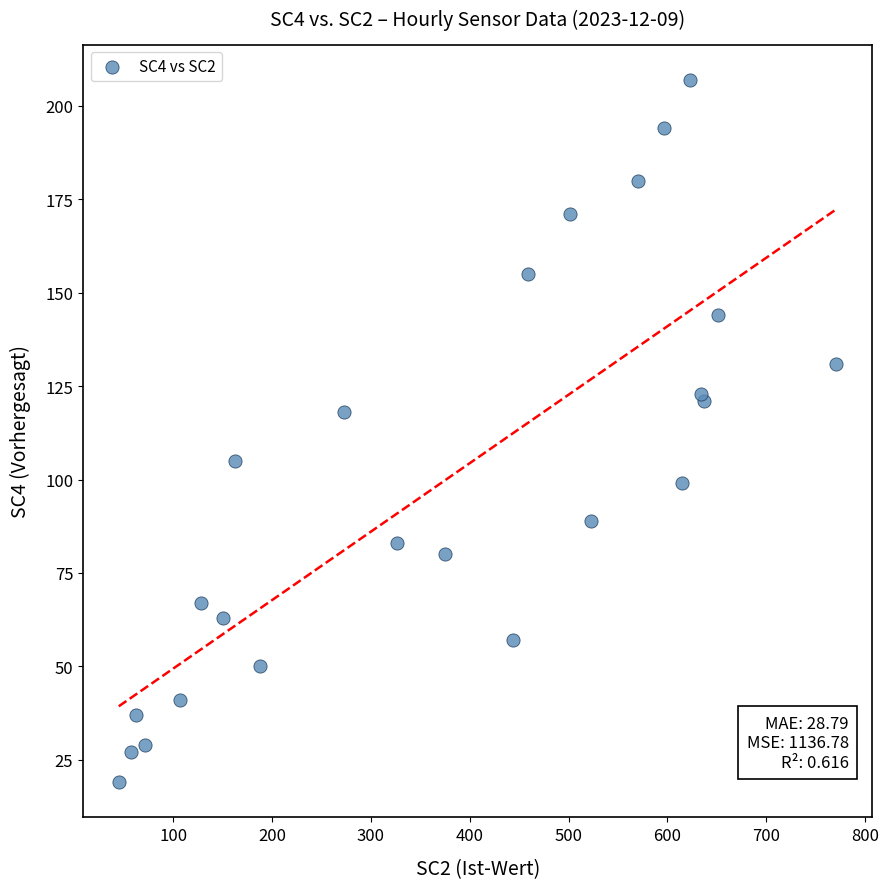

What Y value in the scatter plot is closest to 113?

118